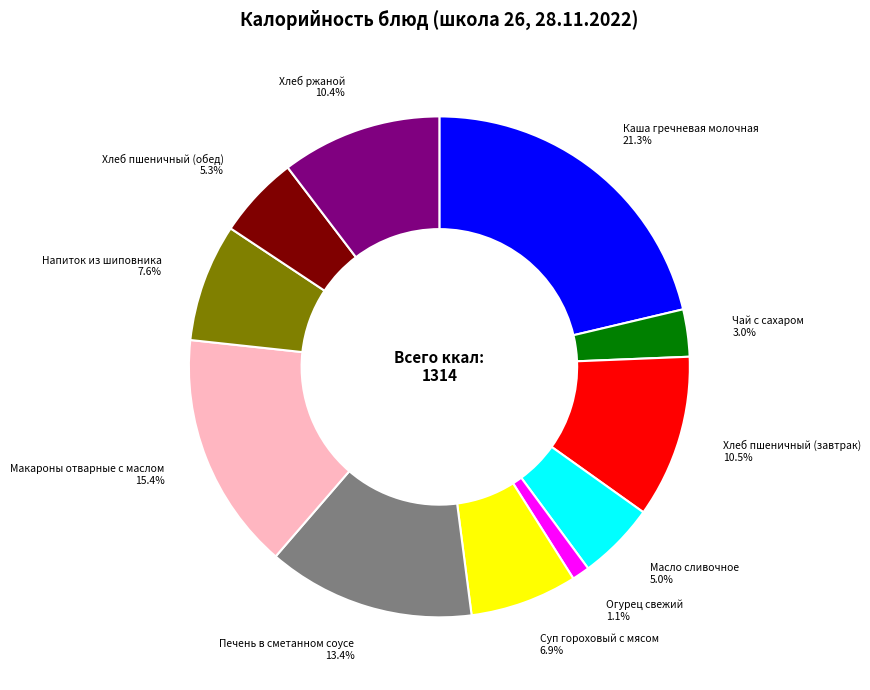

Combined, do Напиток из шиповника and Огурец свежий account for over 50%?

No